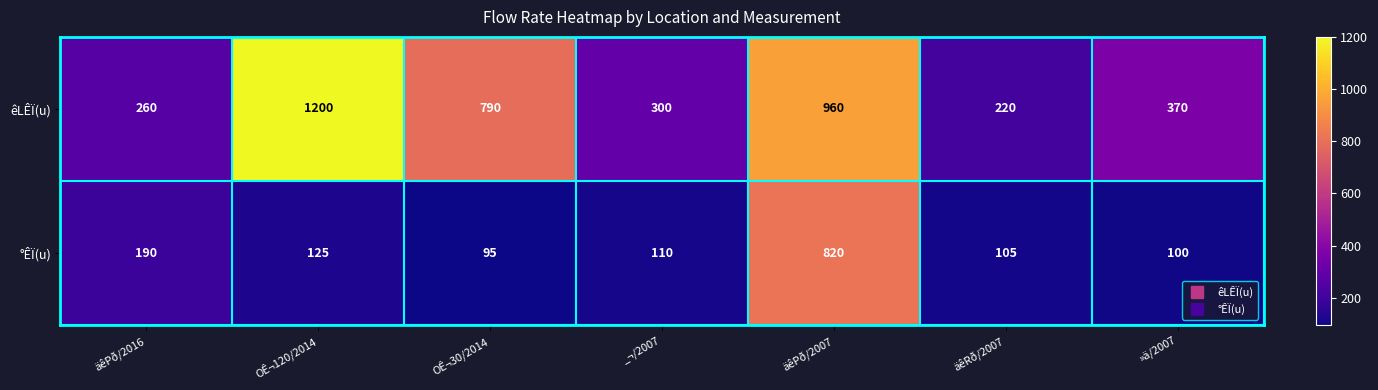

Count the number of categories in the chart.

7